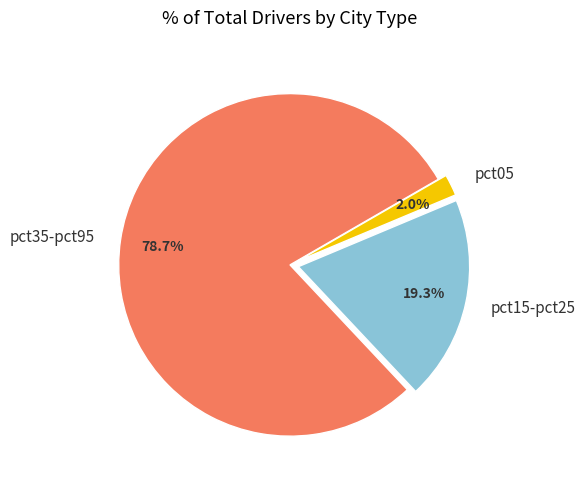

Does pct35-pct95 account for over 50% of the chart?

Yes